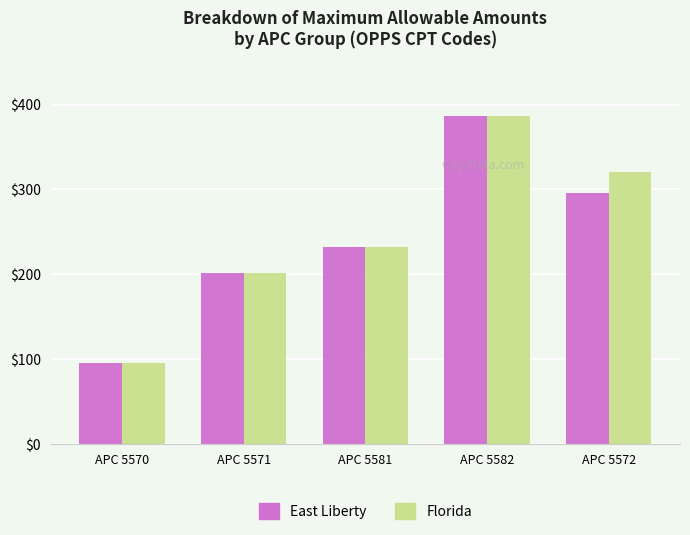

Which category has the lowest value in the Florida series?

APC 5570